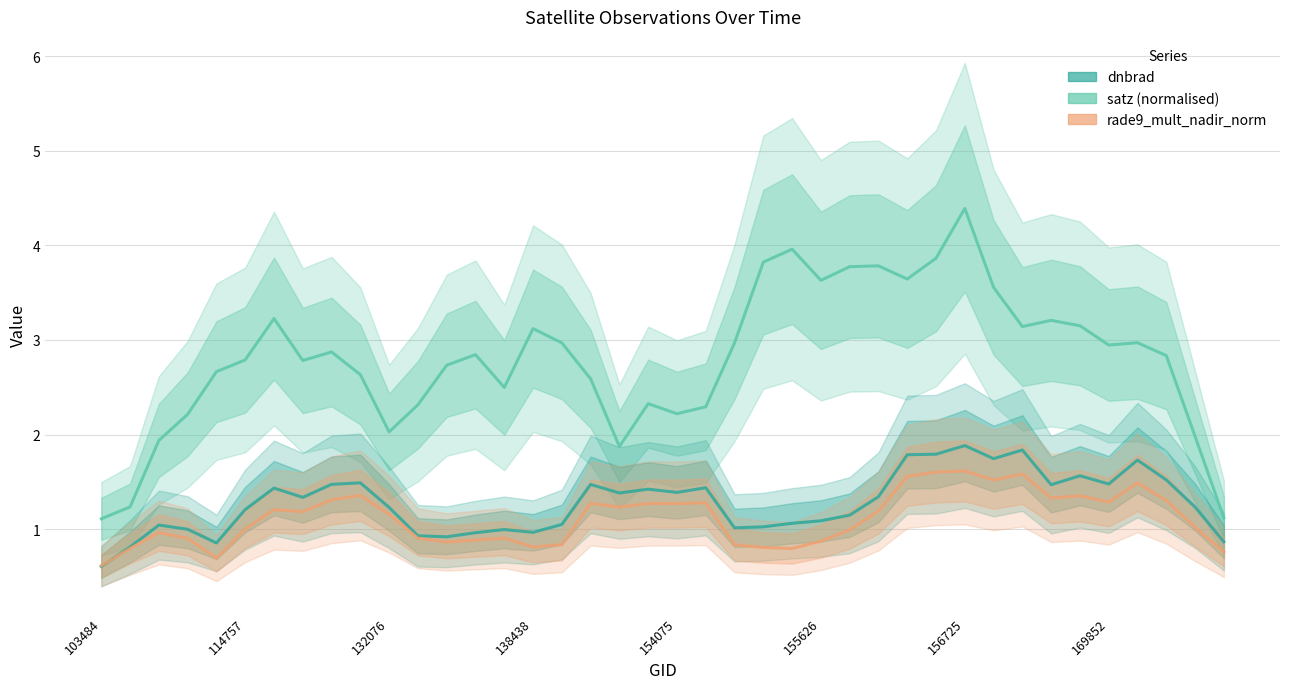

True or false: satz (normalised) and rade9_mult_nadir_norm cross at least once.

False